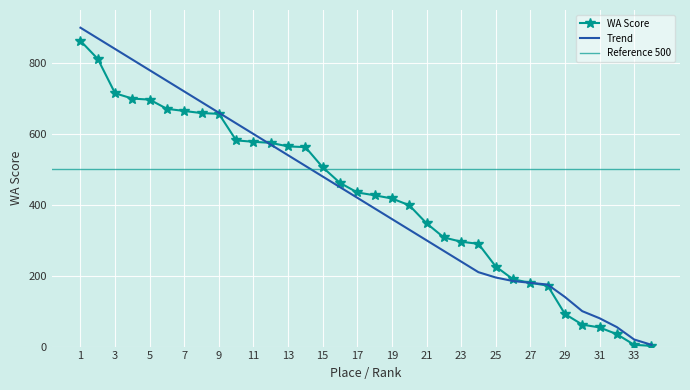

How many values in the Trend series are below 420?

17